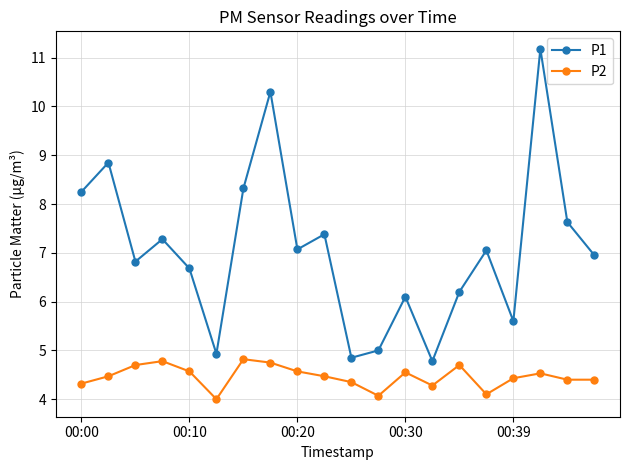

What is the value of the P2 point at the 8th from the left?

4.8